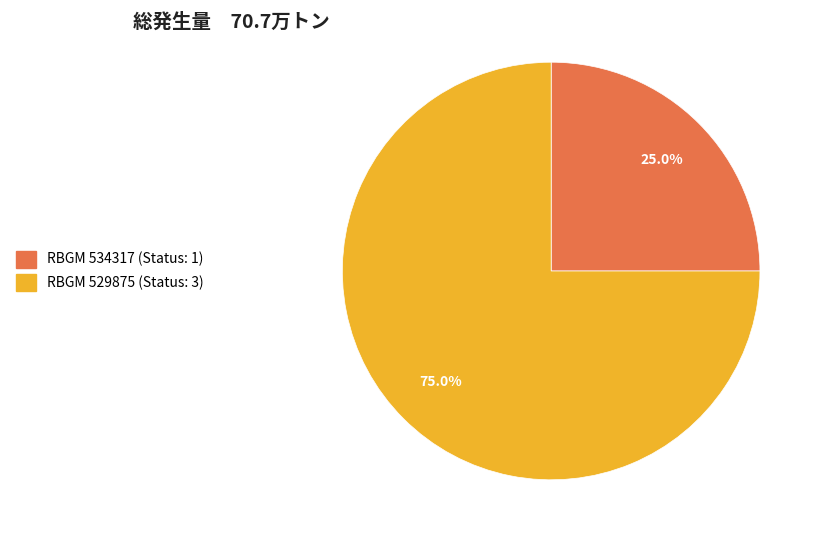

Count the number of slices in the pie.

2